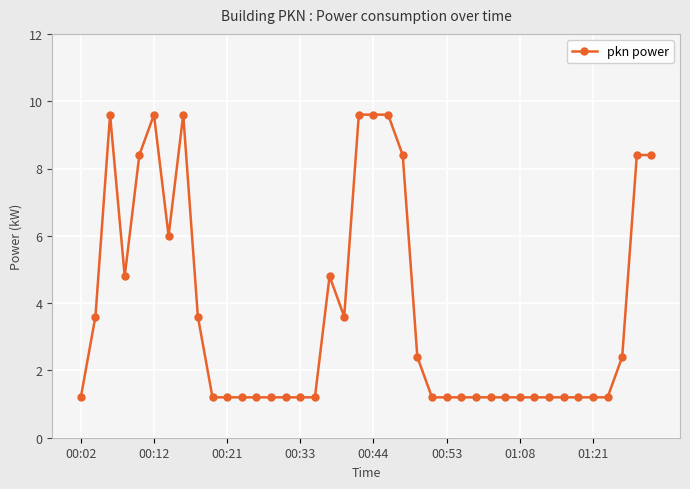

True or false: the data has more than 0 interior local peaks.

True